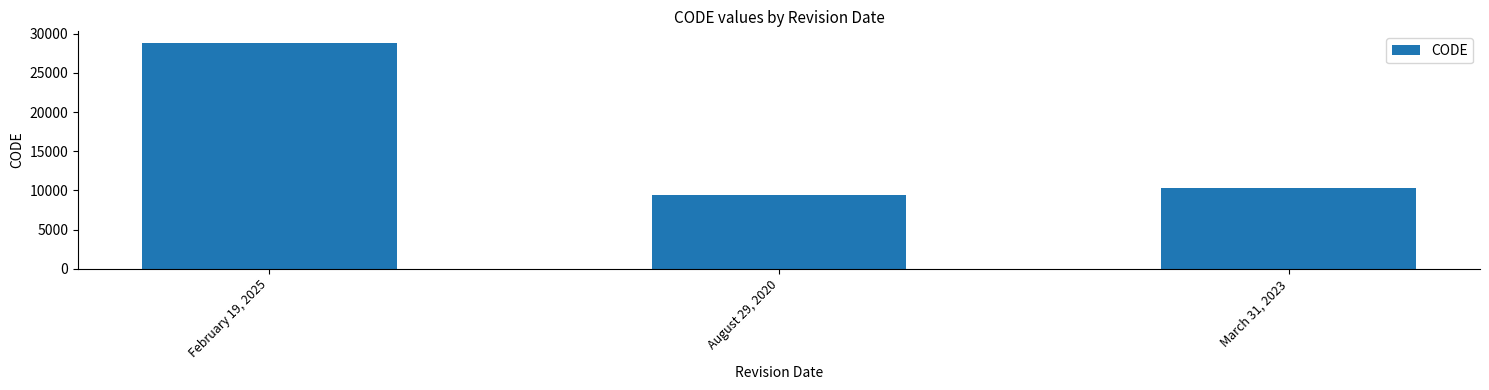

How many values are below 10323?

1